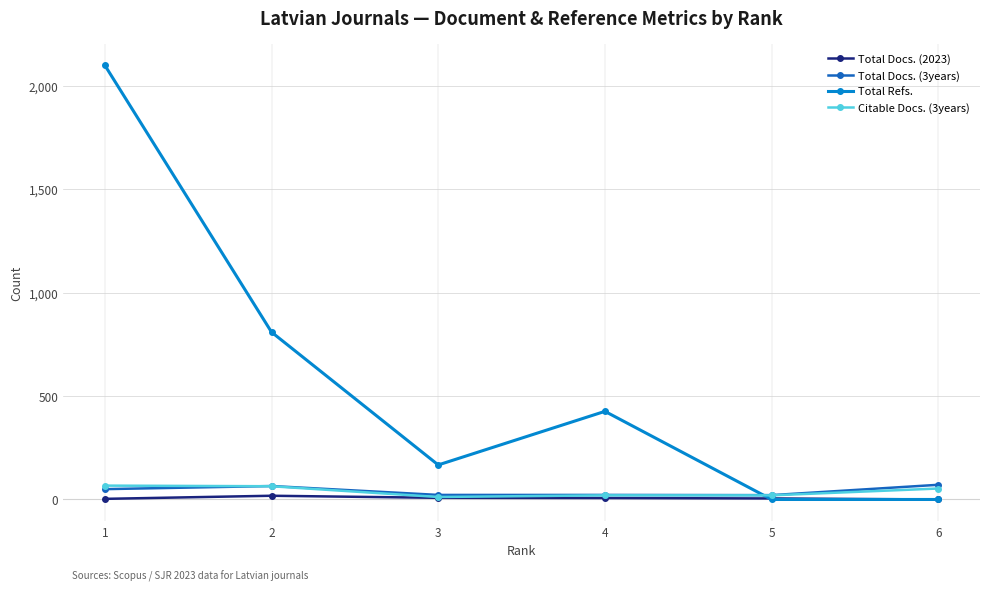

Between 1 and 4, which series saw the biggest shift?

Total Refs.